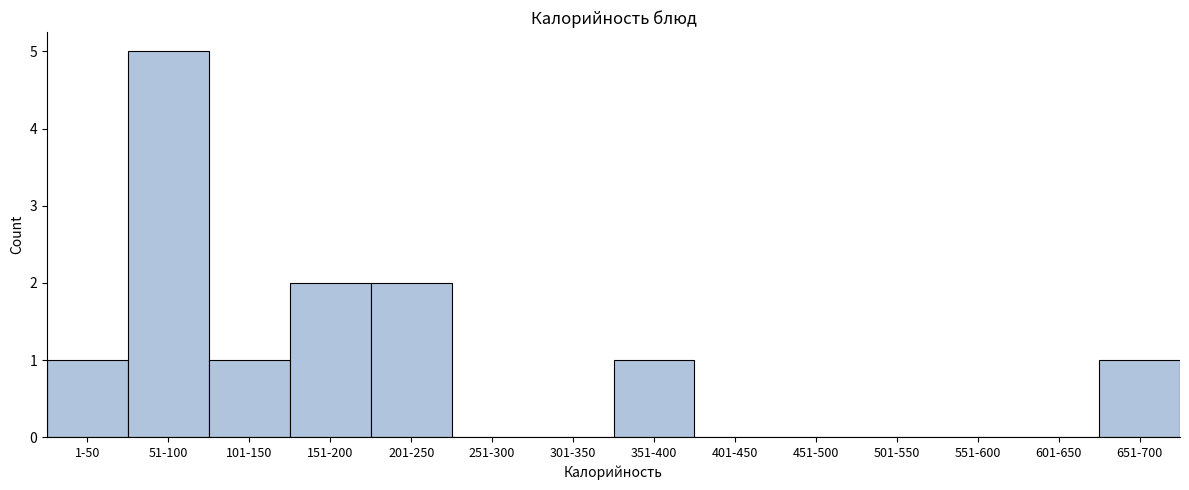

Reading left to right, what are all the values shown in this chart?

1-50=1	51-100=5	101-150=1	151-200=2	201-250=2	251-300=0	301-350=0	351-400=1	401-450=0	451-500=0	501-550=0	551-600=0	601-650=0	651-700=1